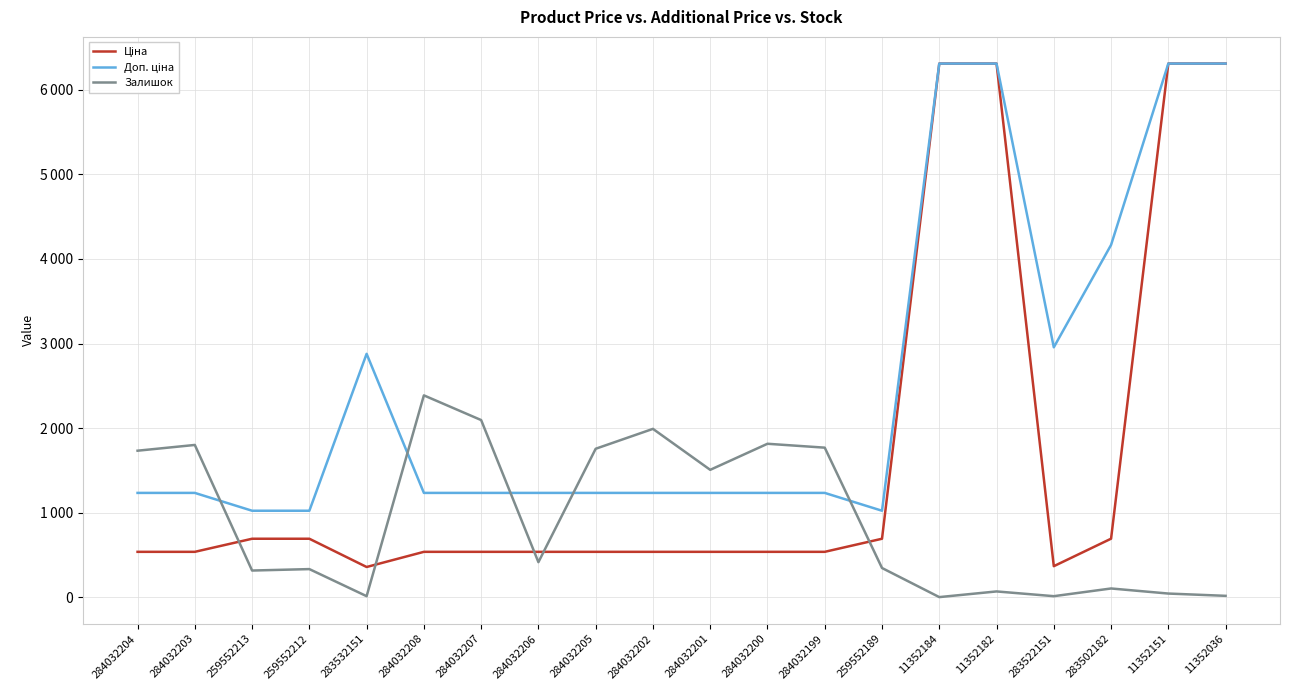

Does the chart have visible grid lines?

Yes